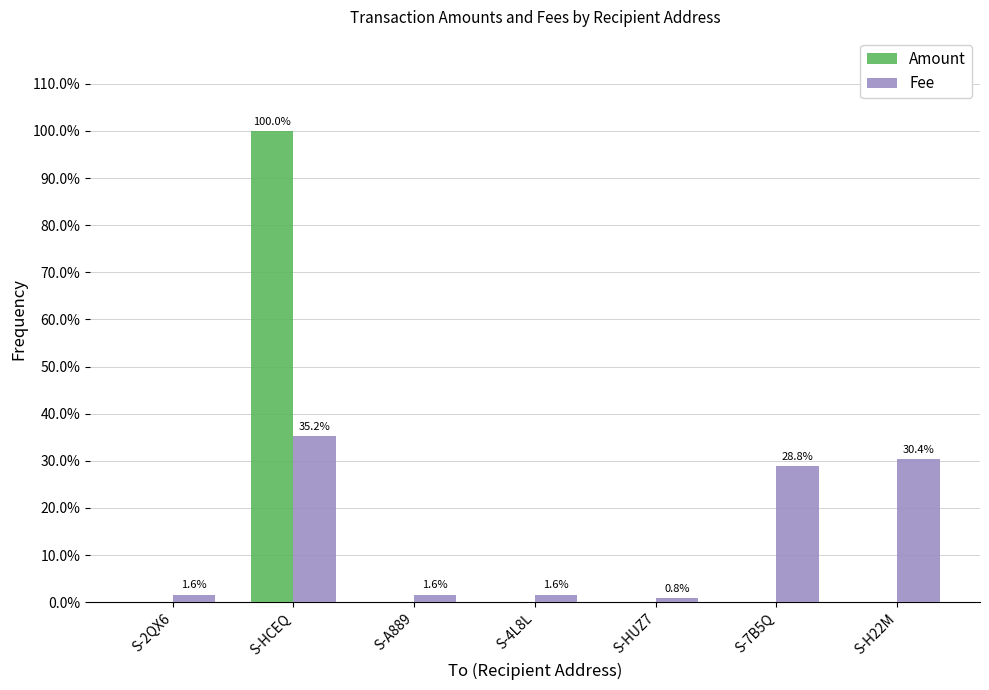

What is the total value across all series at S-7B5Q?

28.8